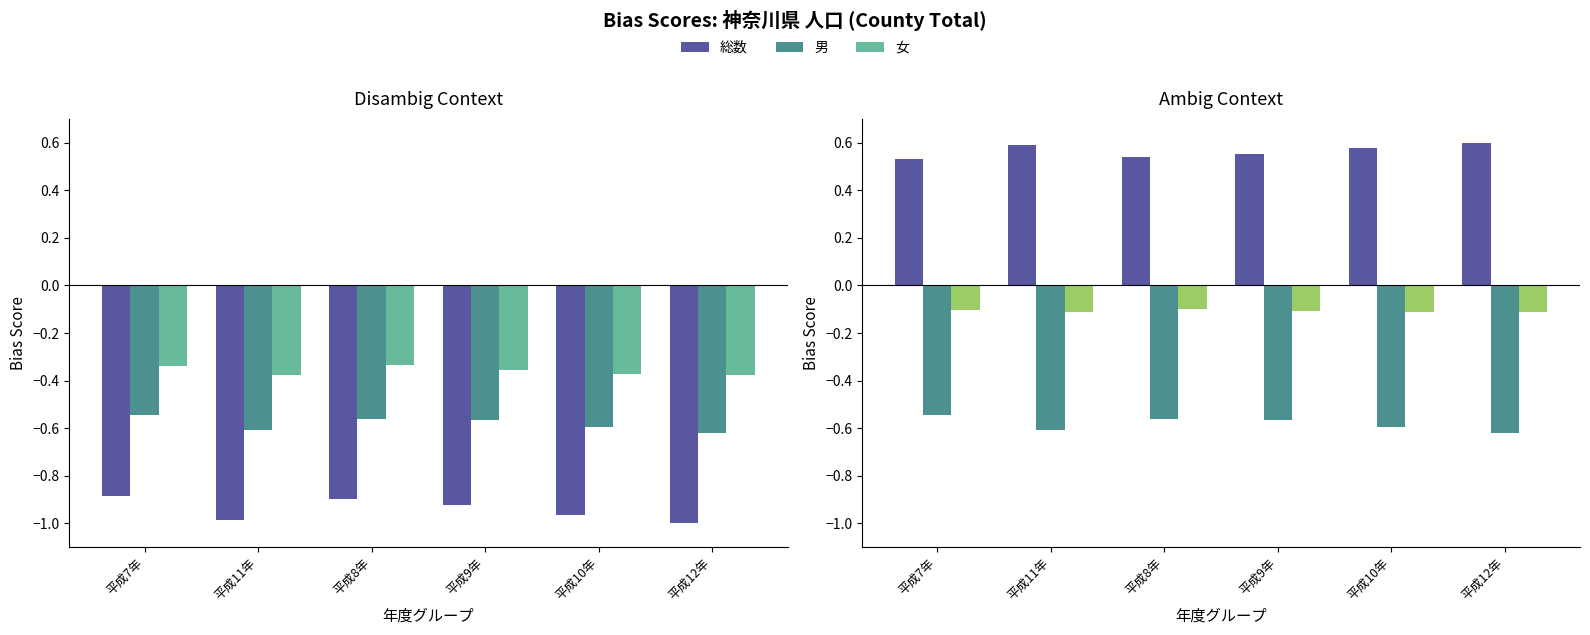

Does the chart contain stacked bars?

No